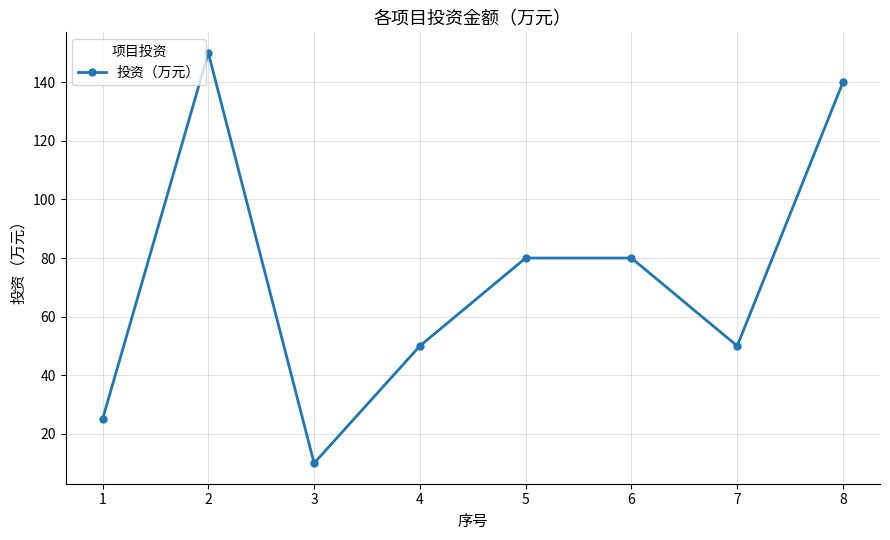

How many data points are less than 80?

4